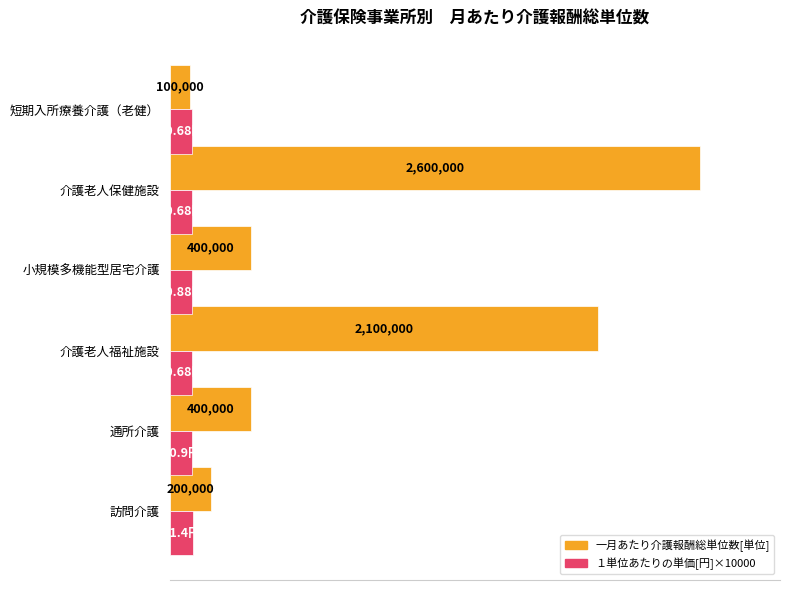

What is the highest value of the 一月あたり介護報酬総単位数[単位] series?

2600000.0